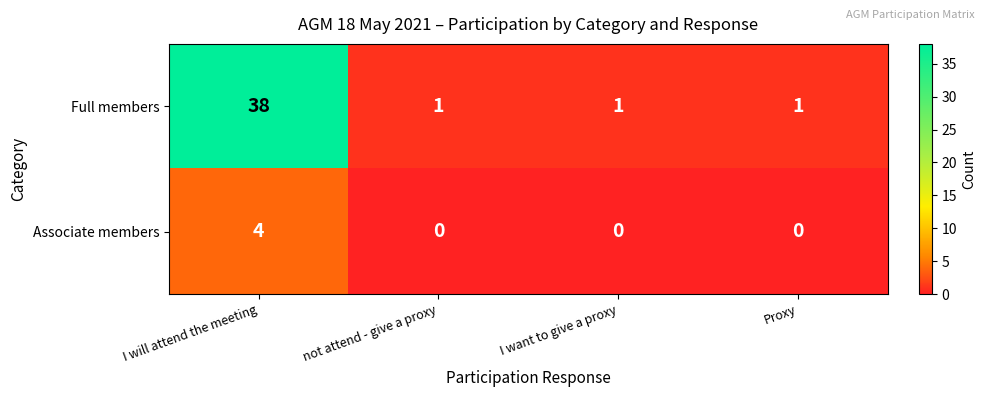

How many series are shown in this chart?

2